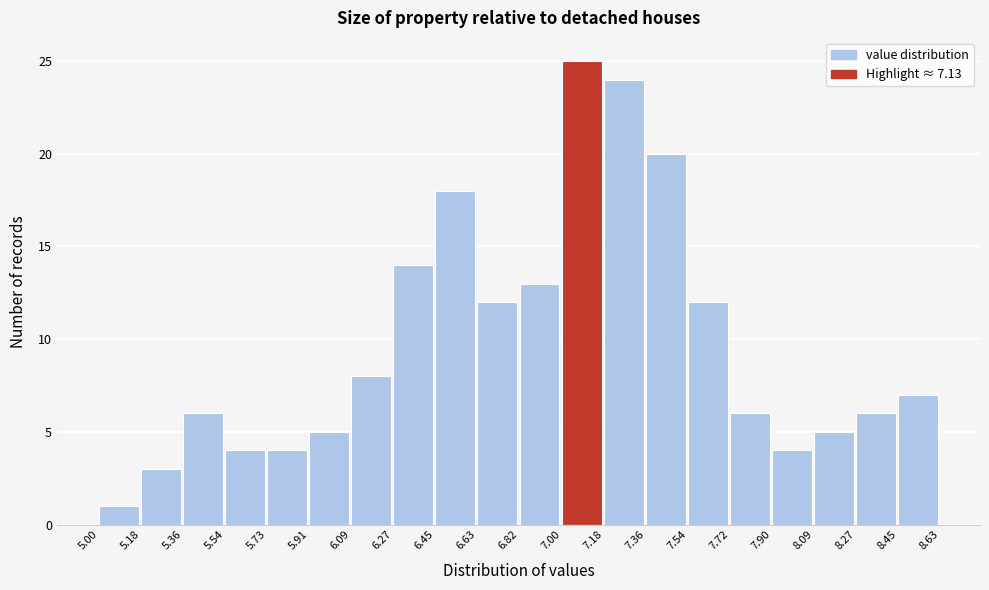

How tall is the bar that spans 7.00 to 7.18 on the x-axis? The values are not printed on the chart, so give them approximately, as read against the axis.

25